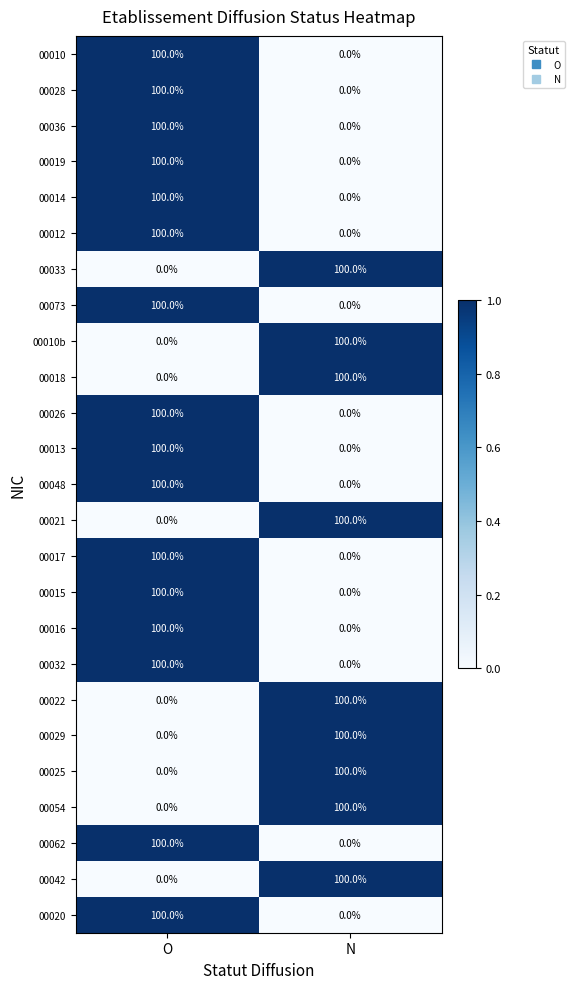

The value of 00073 at O is 100. True or false?

True